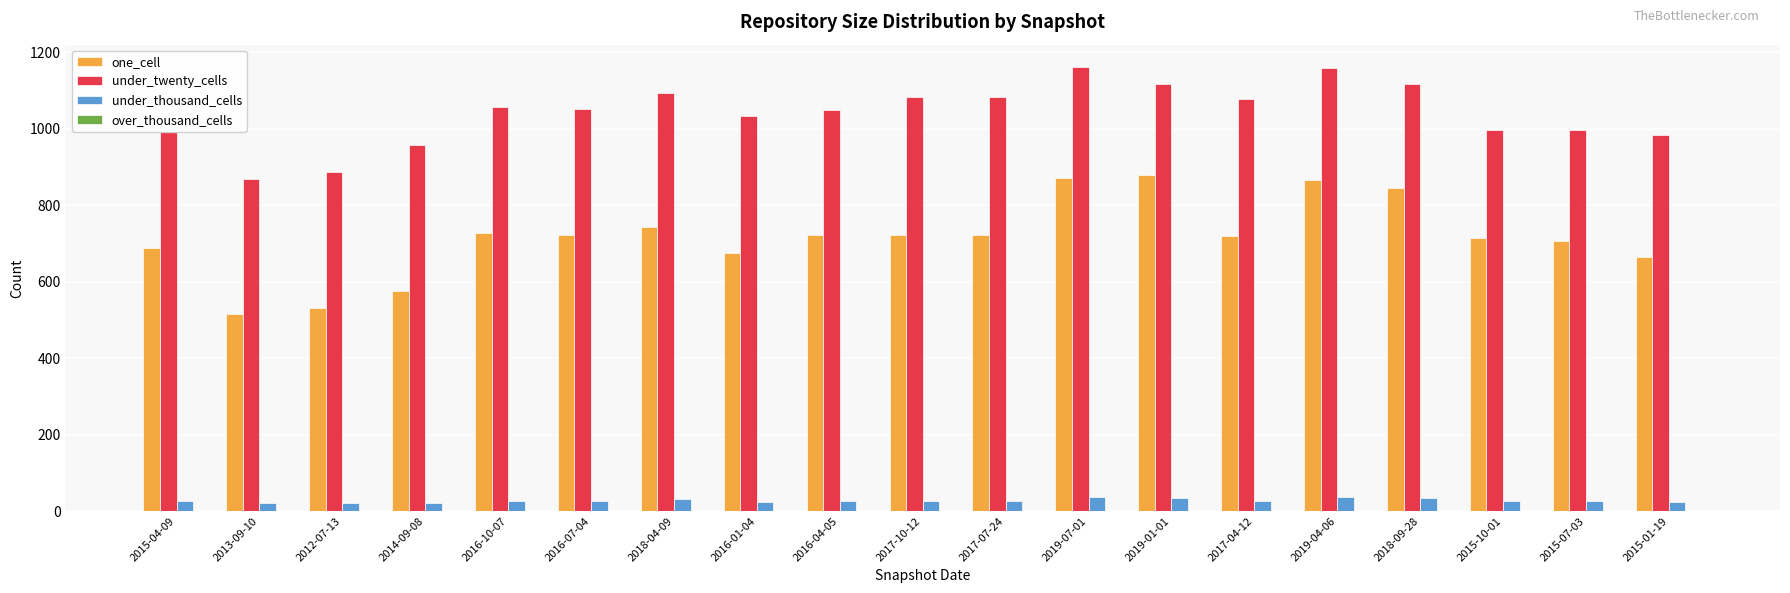

Is the value of under_twenty_cells at 2015-10-01 greater than the value of under_thousand_cells at 2017-04-12?

Yes